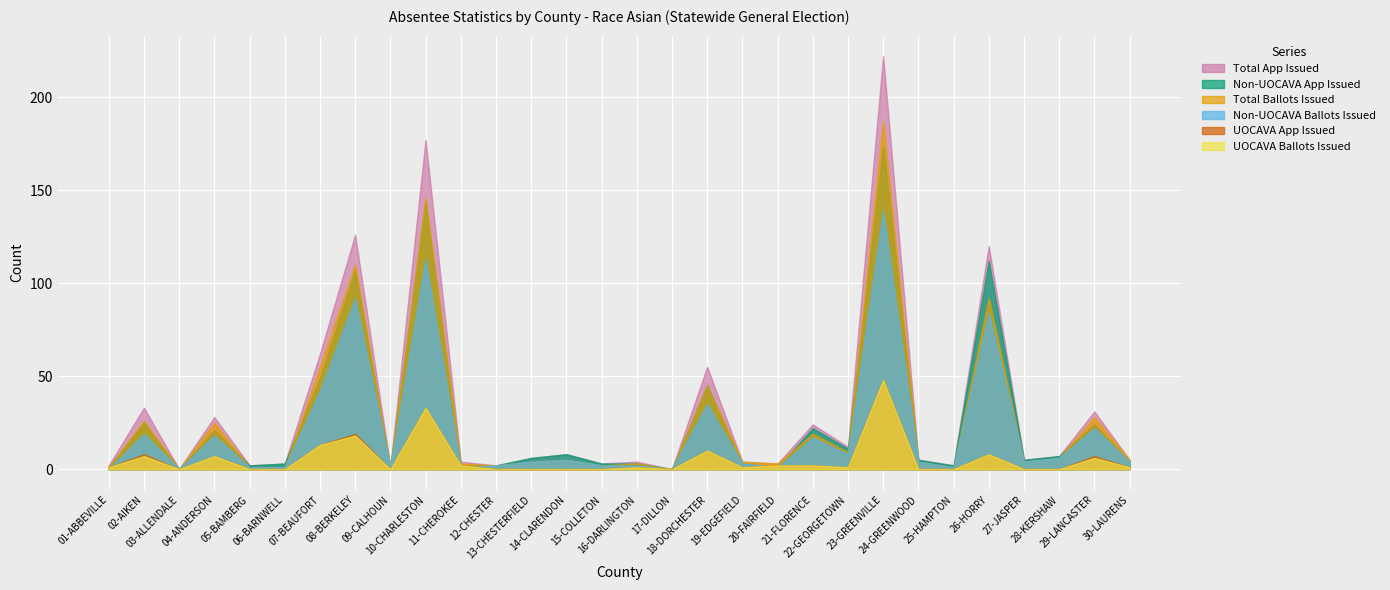

How many lines are shown in the chart?

6